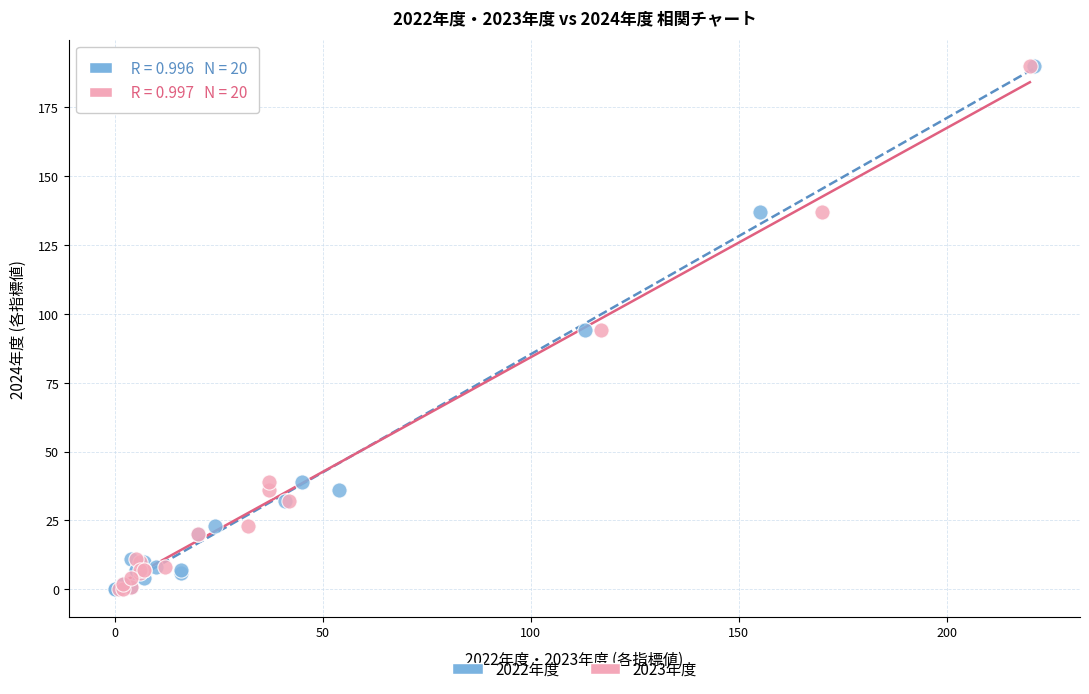

What are all the series names shown in the legend?

2022年度, 2023年度